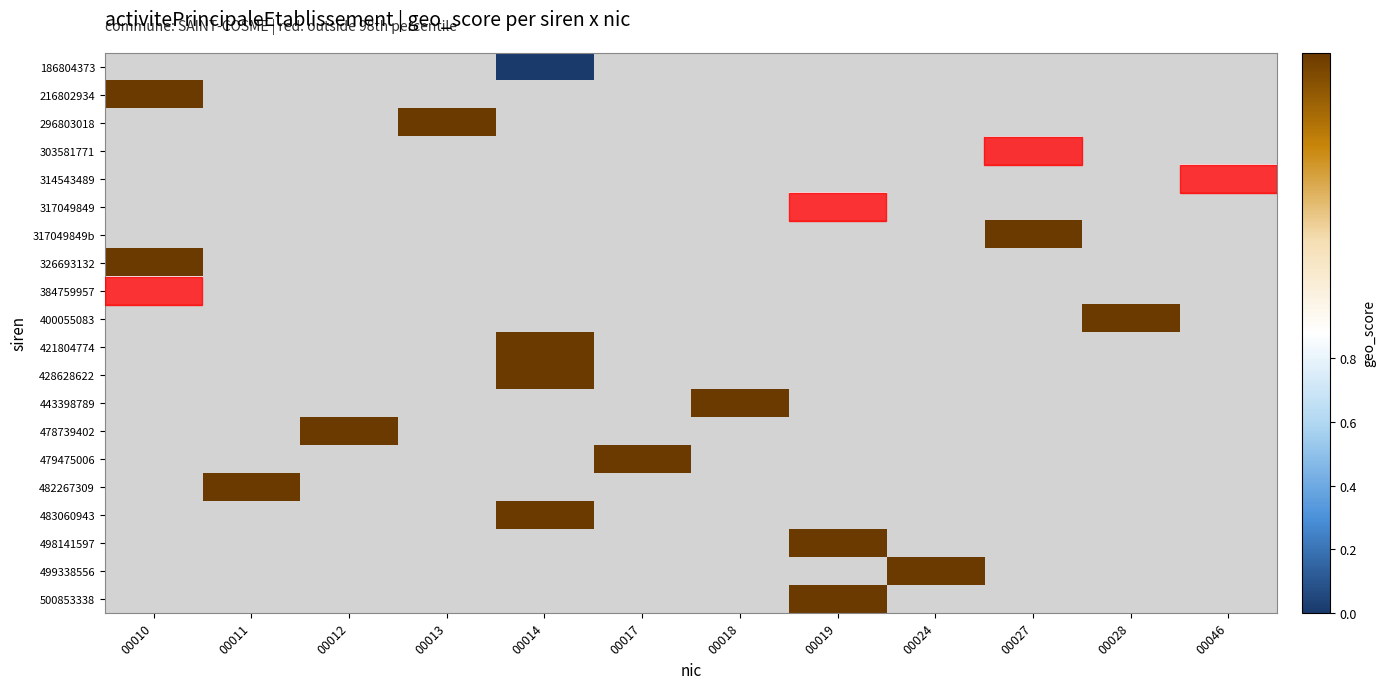

How many distinct data groups are displayed?

20